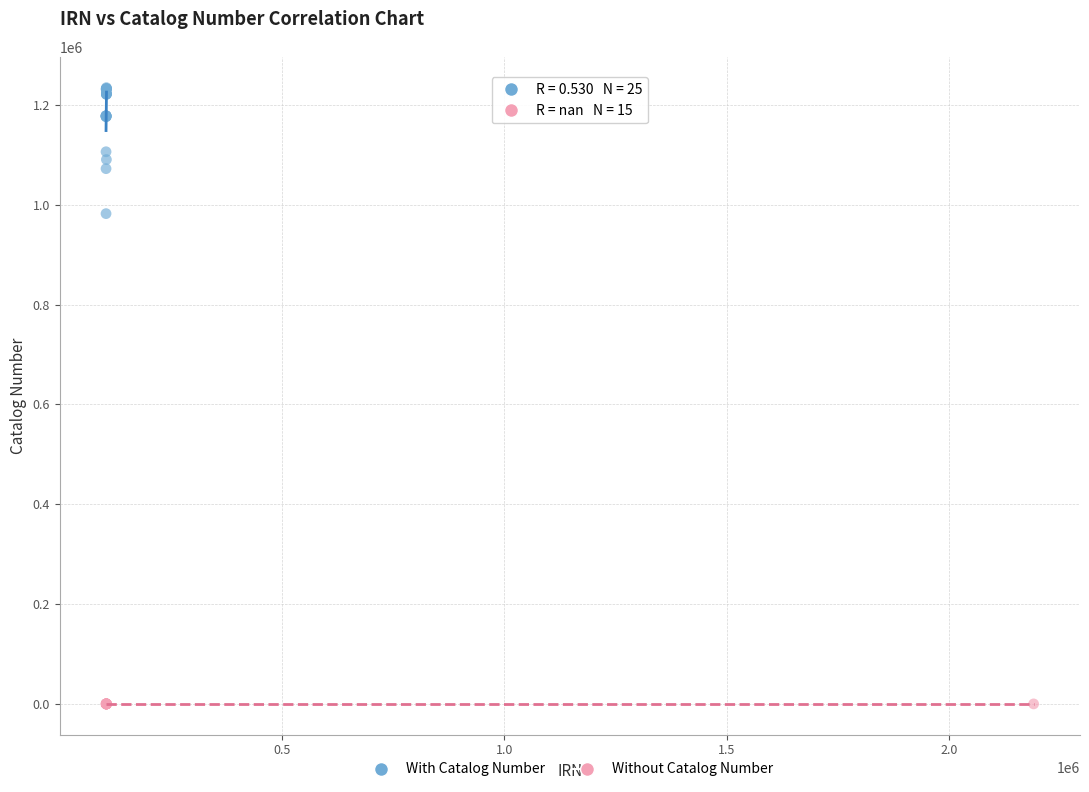

Which series contains the lowest Y value?

Without Catalog Number